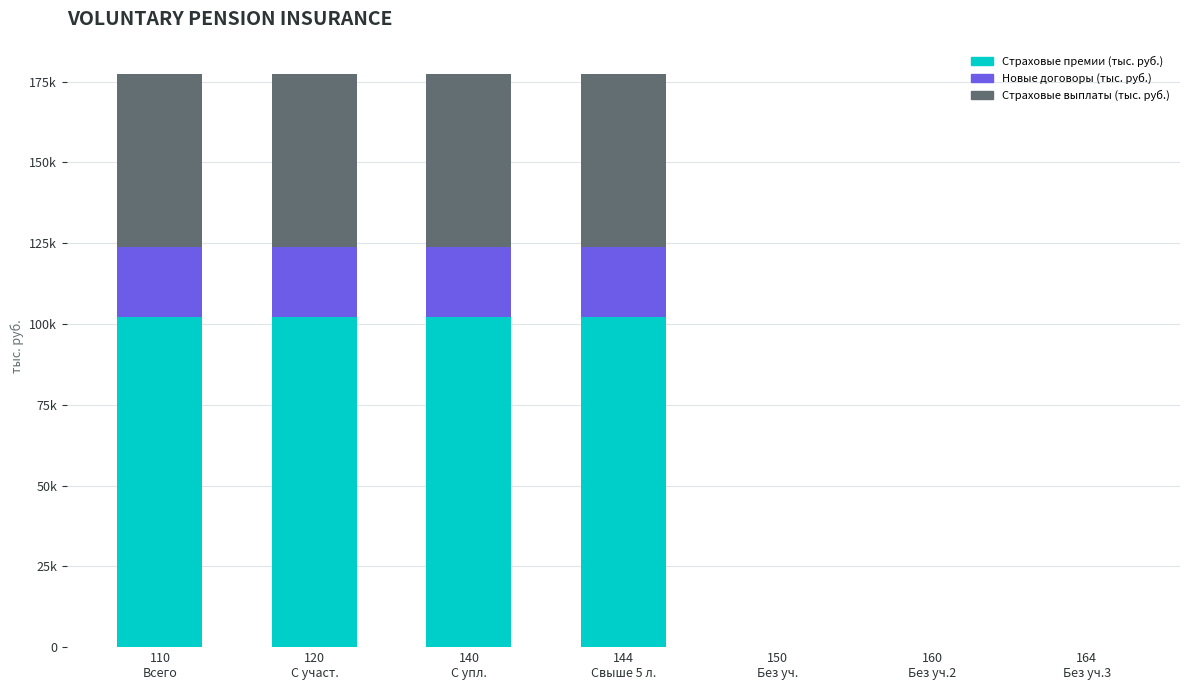

What are all the series names shown in the legend?

Страховые премии (тыс. руб.), Новые договоры (тыс. руб.), Страховые выплаты (тыс. руб.)